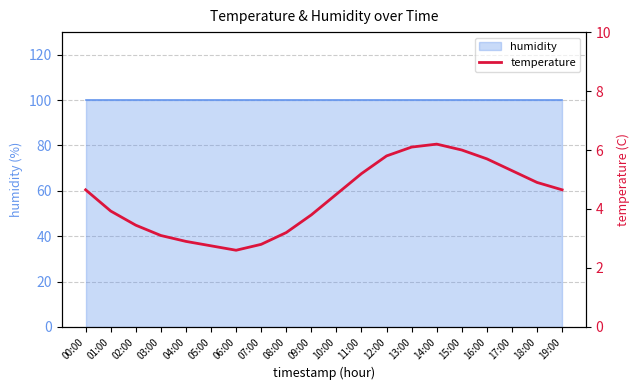

How many values exceed 4?

11